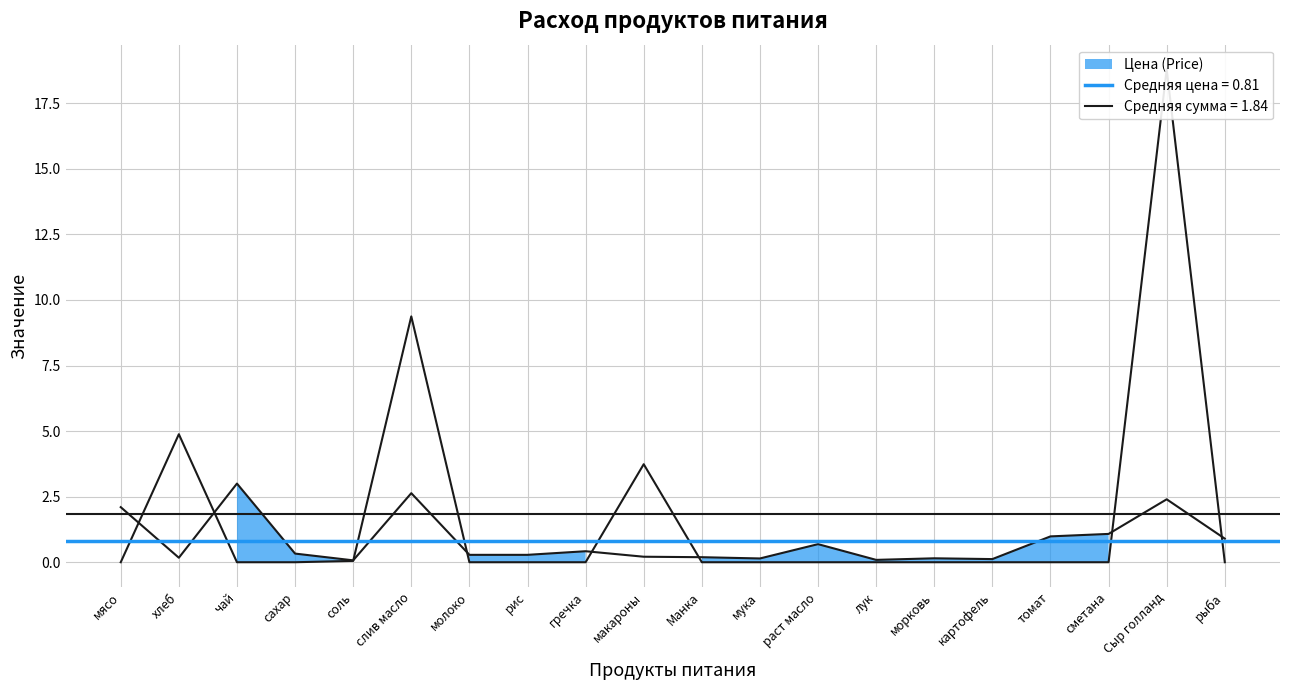

What is the spread (max minus min) of values at мука?

0.1